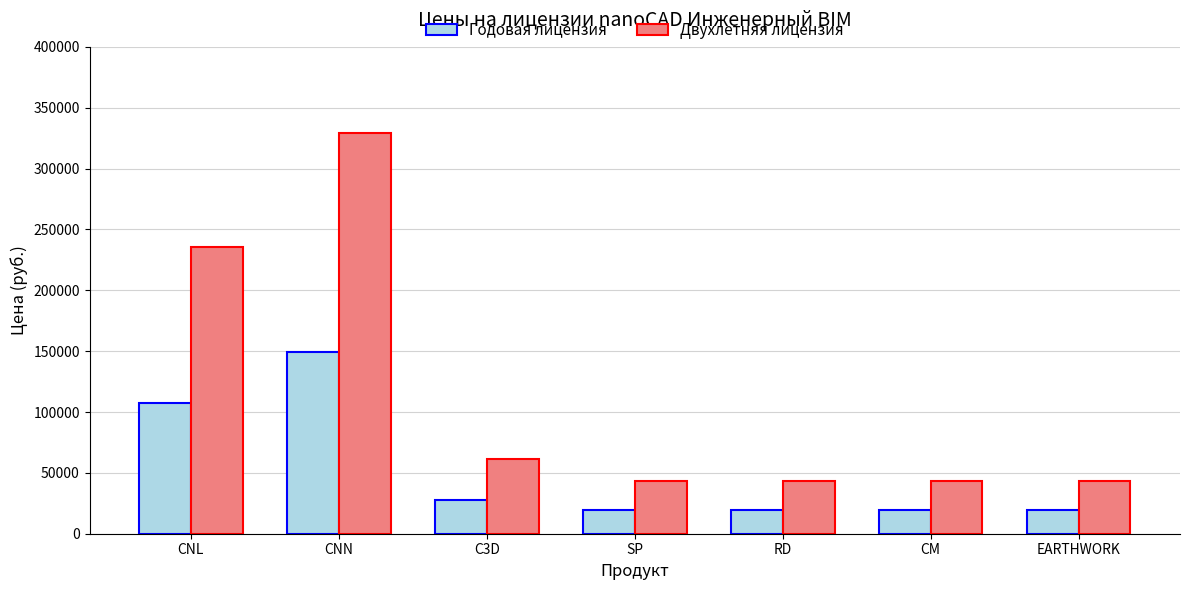

Is it true that Двухлетняя лицензия equals 313335 at CNL?

False